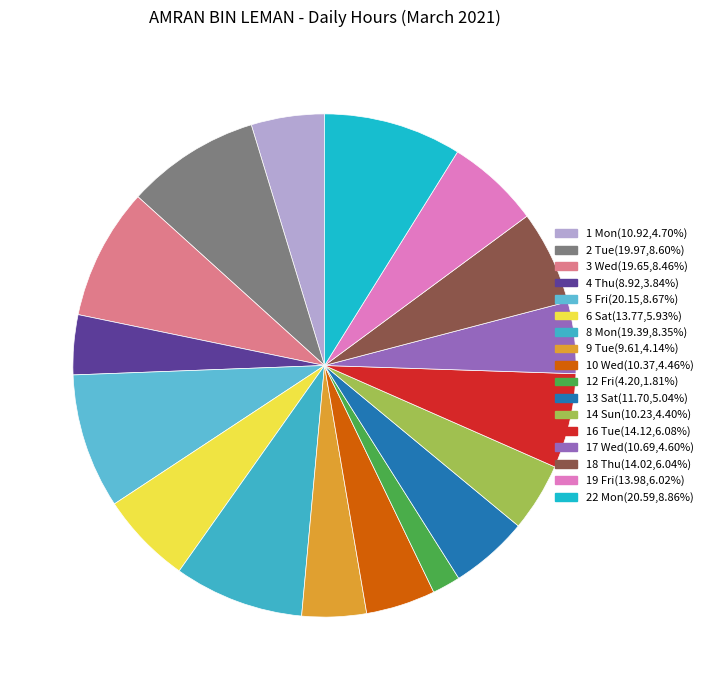

What is the smallest slice in the pie chart?

12 Fri